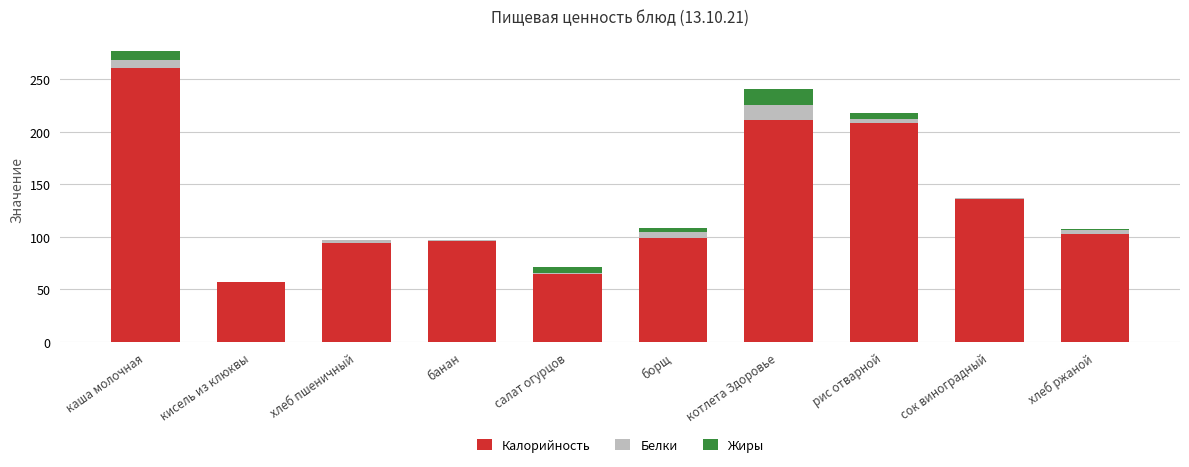

How many data points does each series have?

10